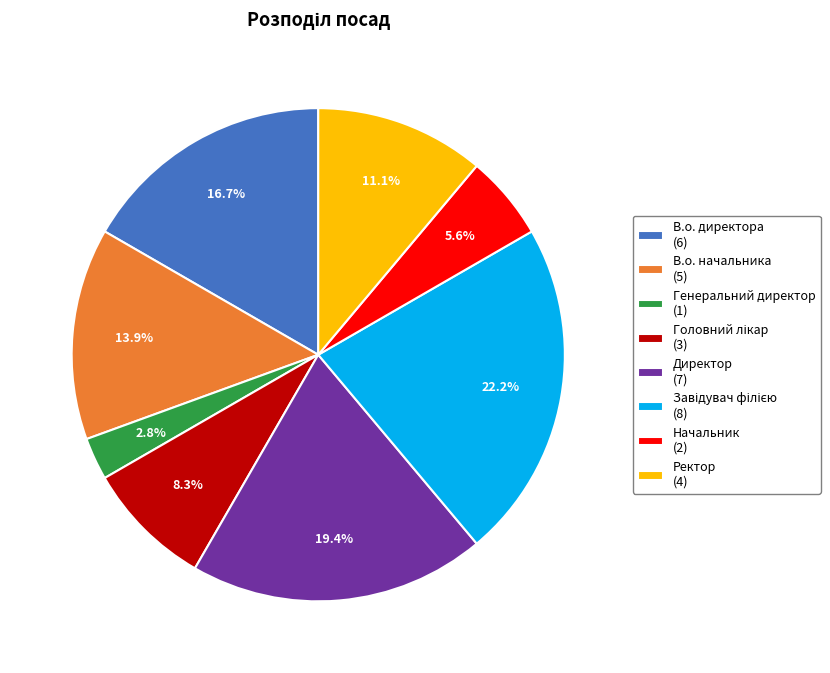

Between Генеральний директор (1) and Директор (7), which is larger?

Директор (7)